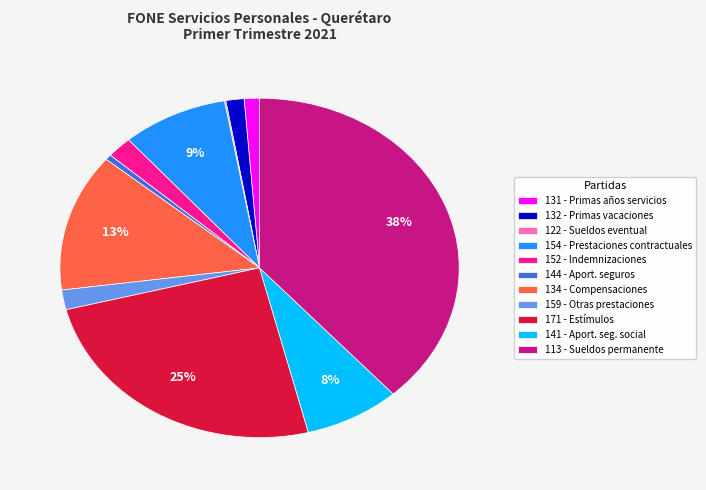

Is there any slice that represents more than half of the pie?

No